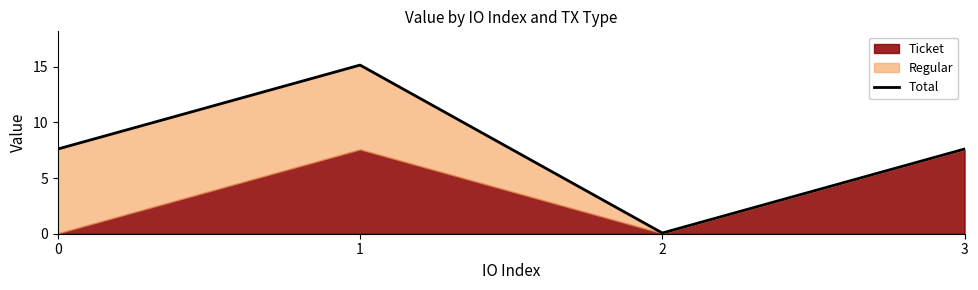

Rank the categories by value from highest to lowest.

1, 0, 3, 2